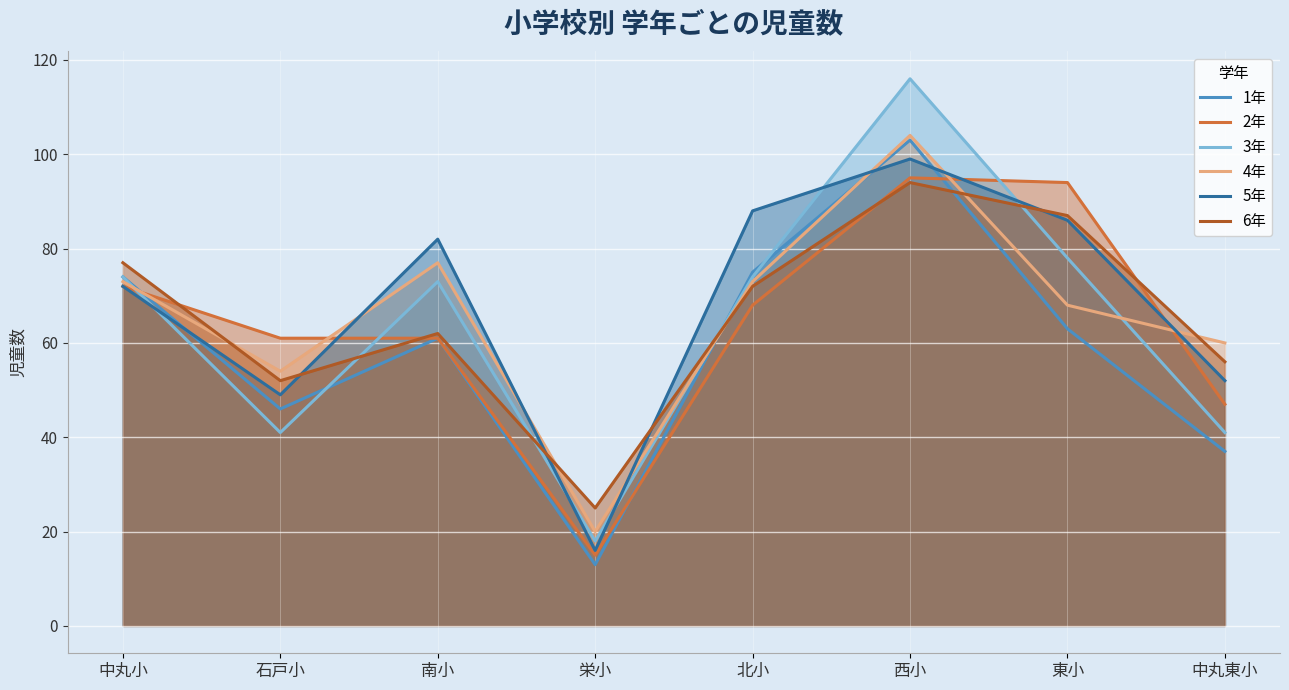

Is the value of 1年 at 栄小 greater than the value of 3年 at 西小?

No